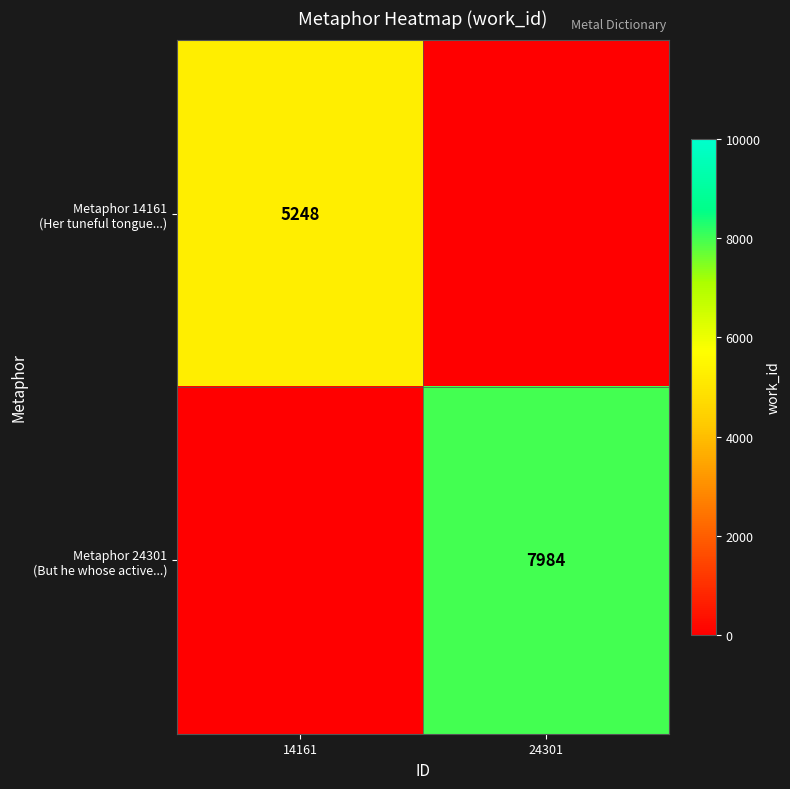

How many Metaphor 14161 (Her tuneful tongue...) values are between 0 and 5248?

2